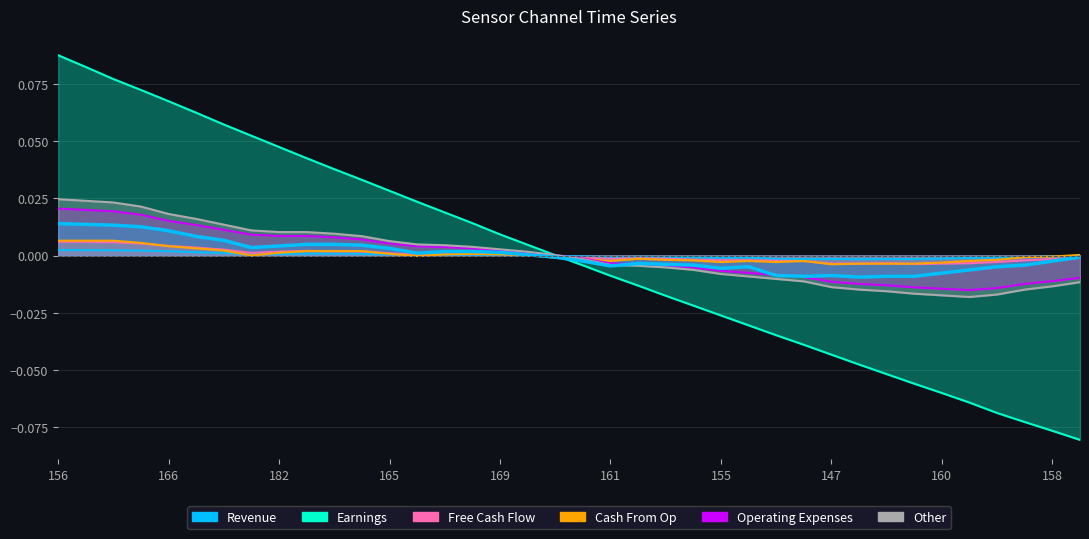

Does the chart display data point markers on the line(s)?

No